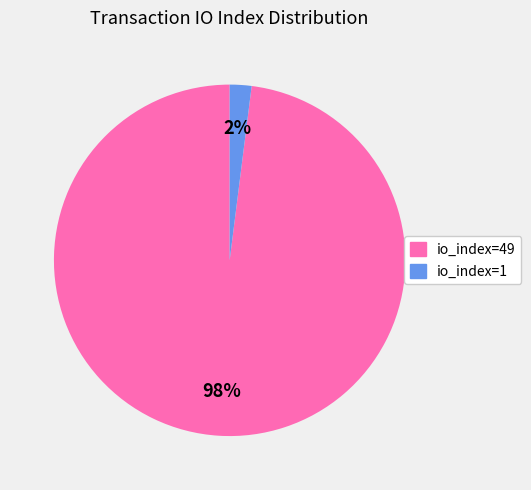

Rank the categories by value from lowest to highest.

io_index=1, io_index=49